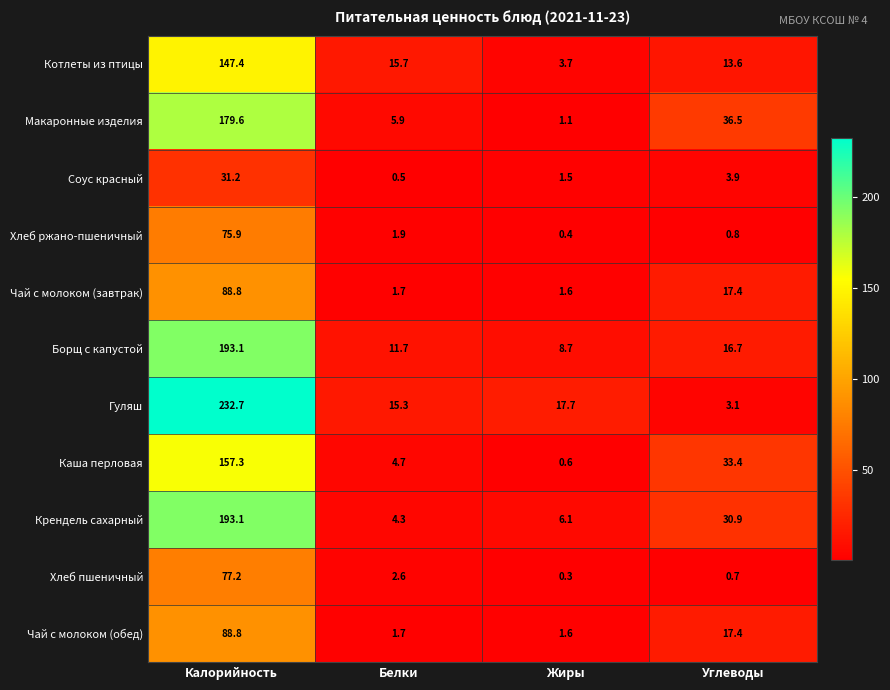

What is the difference between the maximum and minimum values in the Чай с молоком (обед) series?

87.2